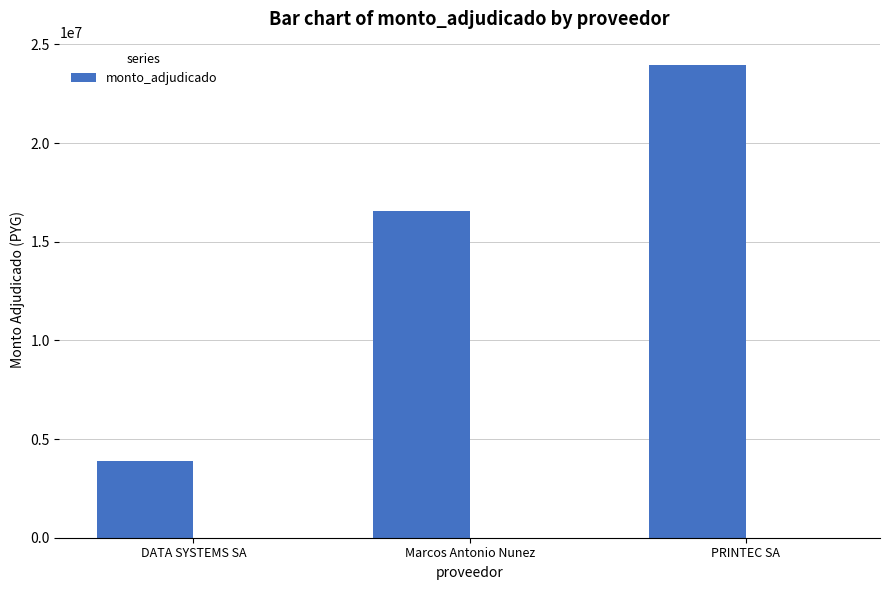

Approximately how many times larger is the value at DATA SYSTEMS SA compared to Marcos Antonio Nunez?

0.2